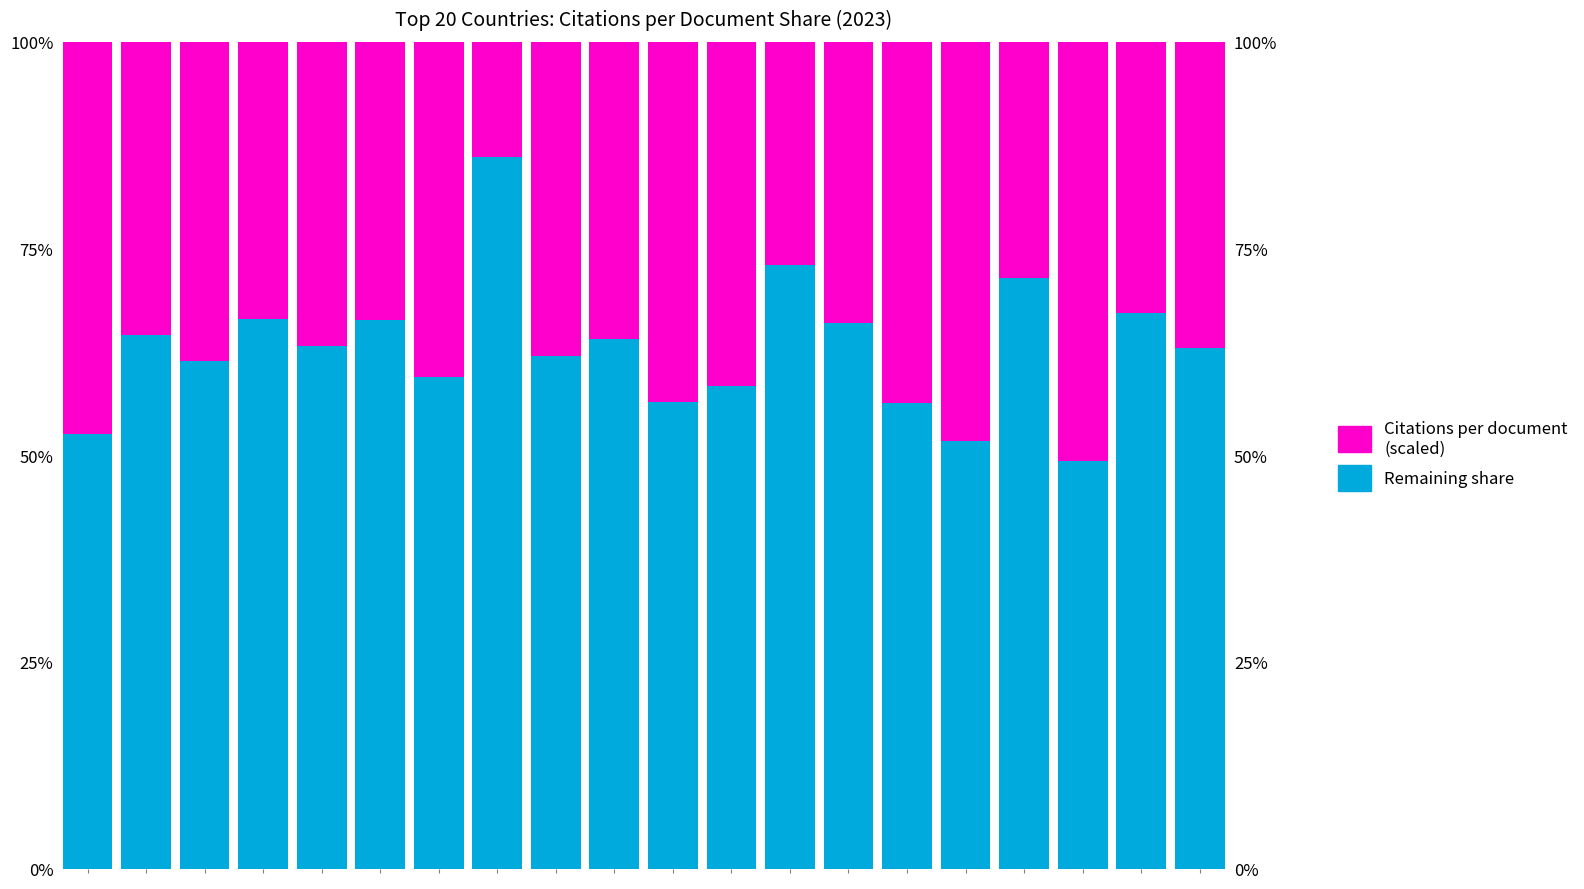

Reading left to right, list all the values displayed in this chart.

Not cited share: 0=52.5	1=64.5	2=61.4	3=66.5	4=63.2	5=66.4	6=59.5	7=86.1	8=62.0	9=64.0	10=56.5	11=58.3	12=73.0	13=66.0	14=56.4	15=51.7	16=71.5	17=49.3	18=67.2	19=63.0
Citations per document (scaled): 0=47.5	1=35.5	2=38.6	3=33.5	4=36.8	5=33.6	6=40.5	7=13.9	8=38.0	9=36.0	10=43.5	11=41.7	12=27.0	13=34.0	14=43.6	15=48.3	16=28.5	17=50.7	18=32.8	19=37.0